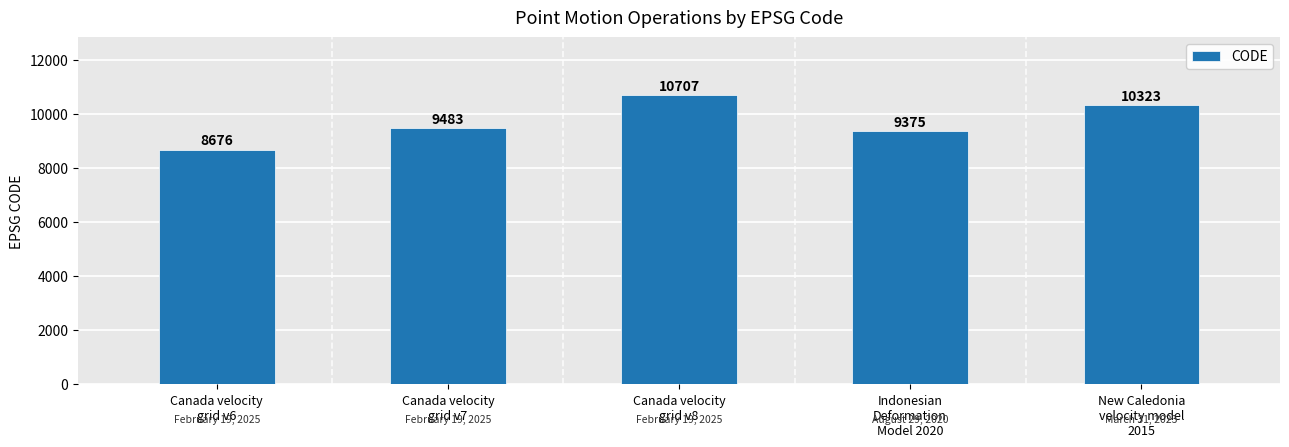

What is the difference between the second highest and minimum values?

1647